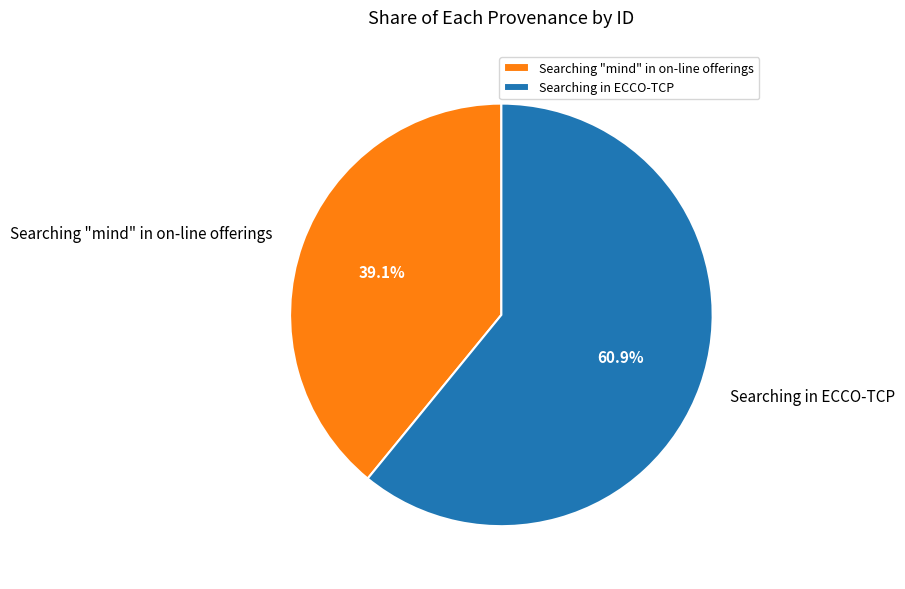

Which category accounts for the majority?

Searching in ECCO-TCP